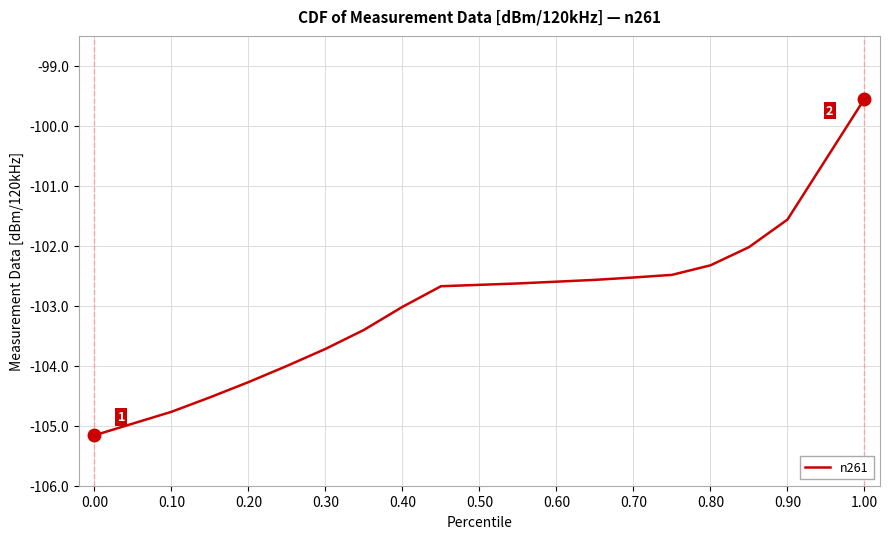

What is the maximum value shown in the chart?

-99.5